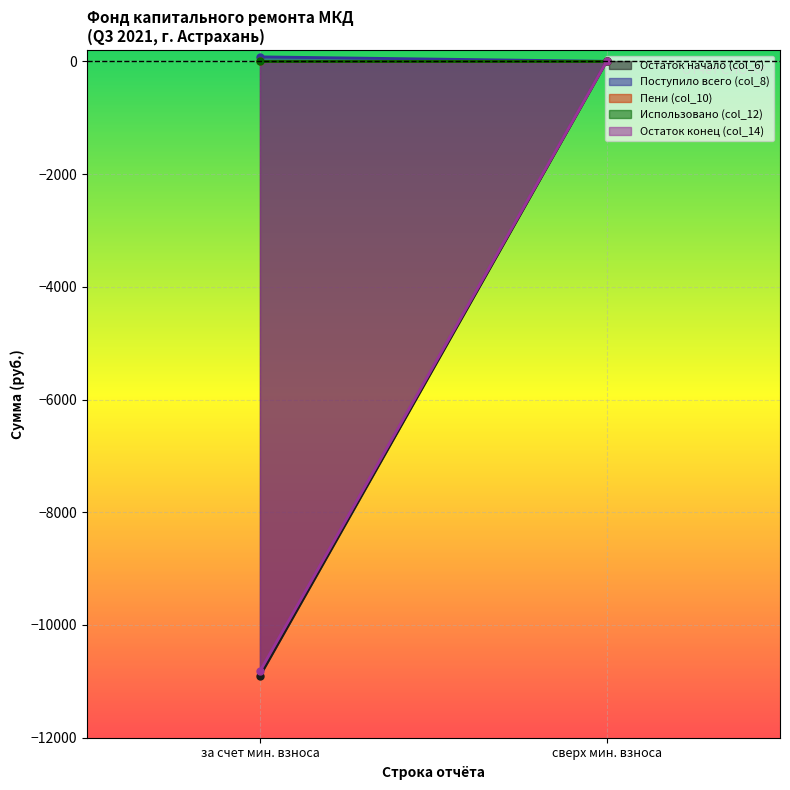

What position from the right is Использовано?

2